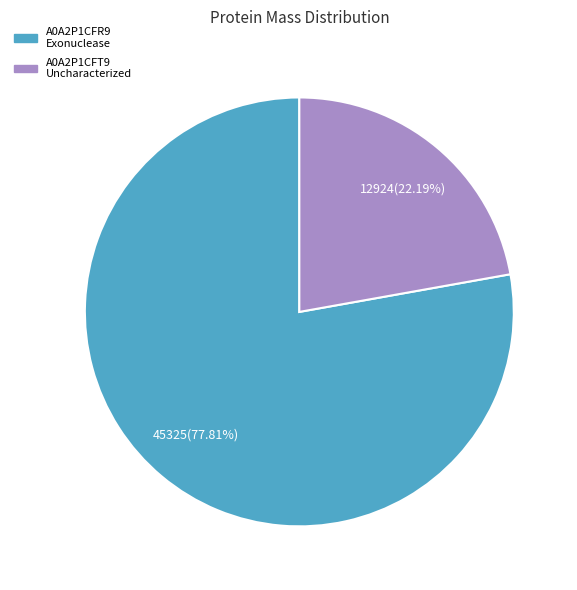

Is there any slice that represents more than half of the pie?

Yes